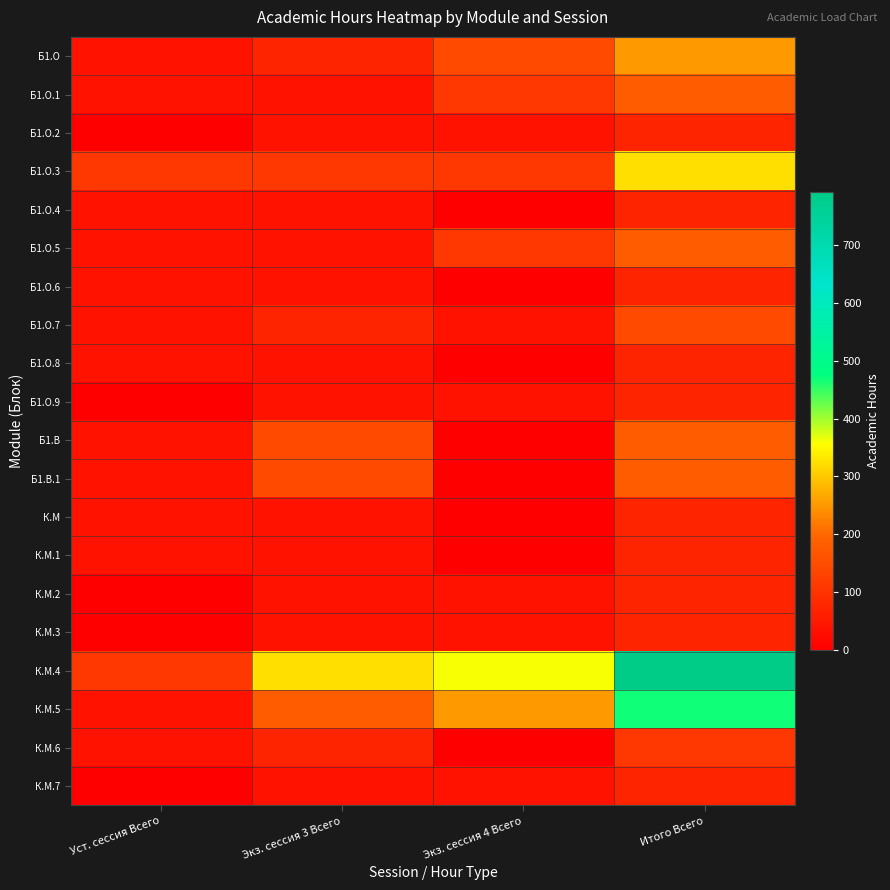

How many categories are shown in the chart?

4